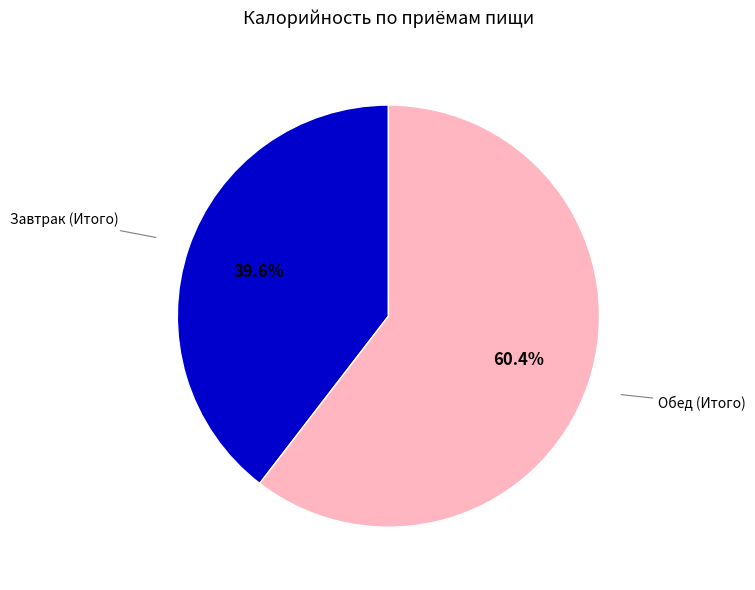

How many segments does this pie chart have?

2